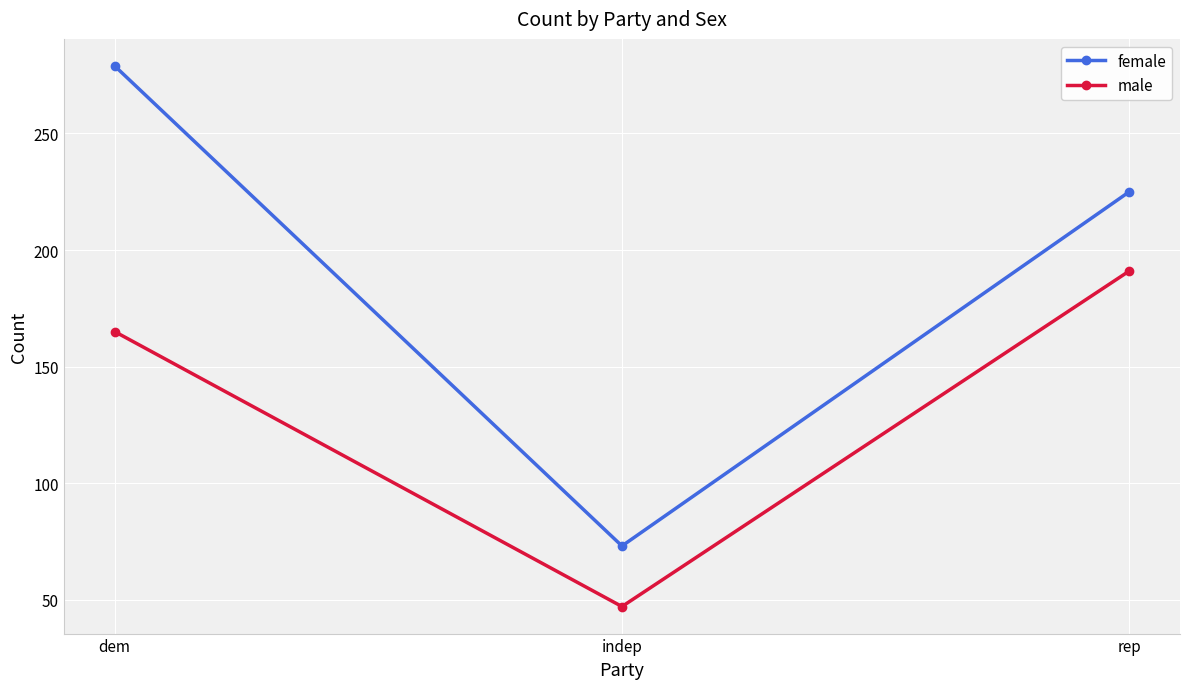

How many female values are between 73 and 279?

3